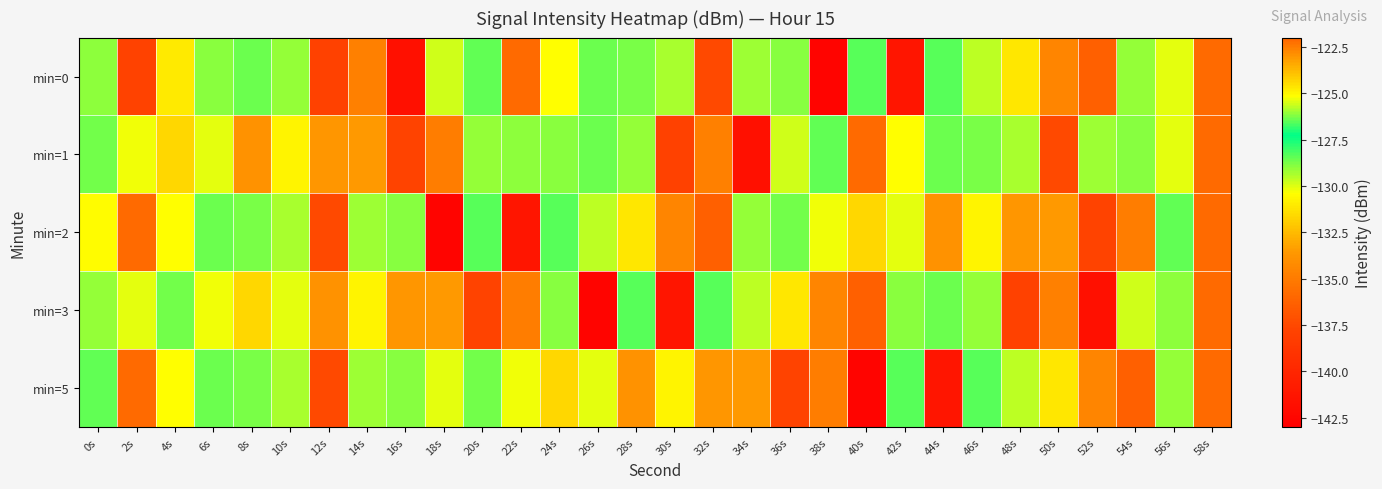

At which category is the sum across all series the highest?

58s